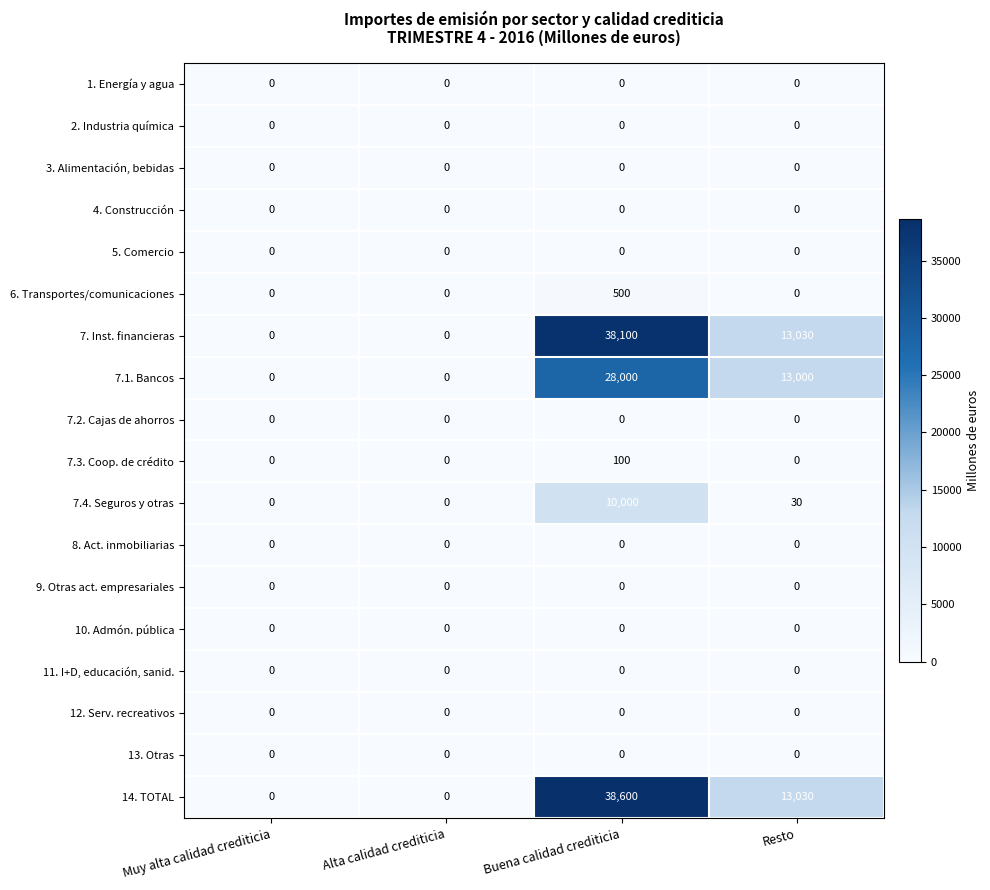

Which series has the largest range (max minus min)?

14. TOTAL